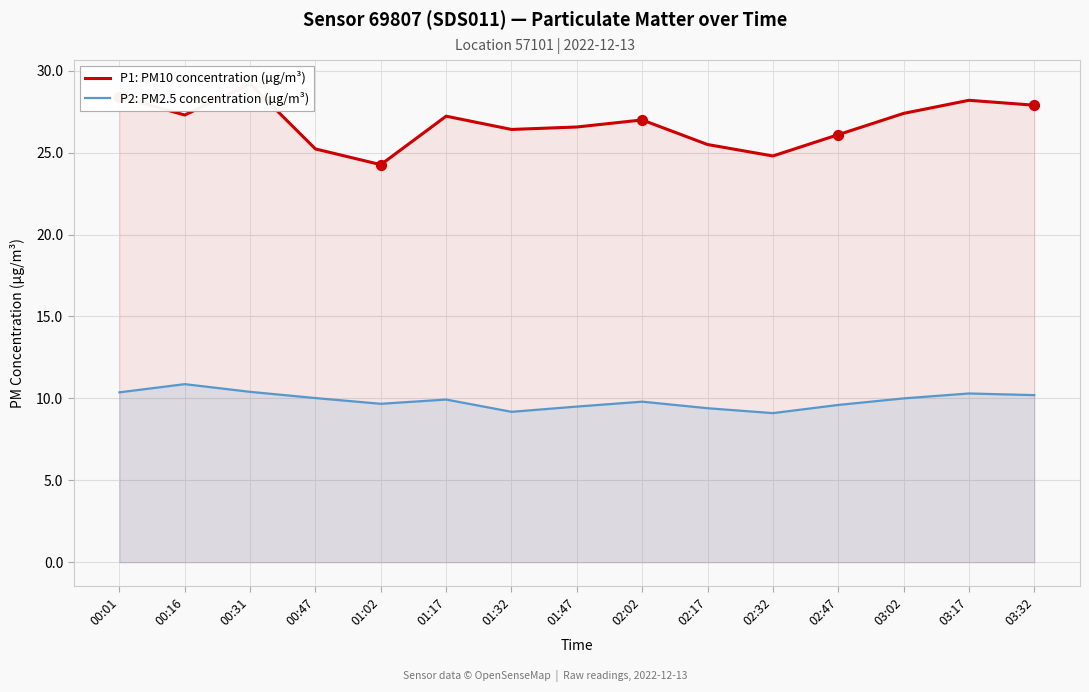

What are all the series names shown in the legend?

P1: PM10 concentration (µg/m³), P2: PM2.5 concentration (µg/m³)